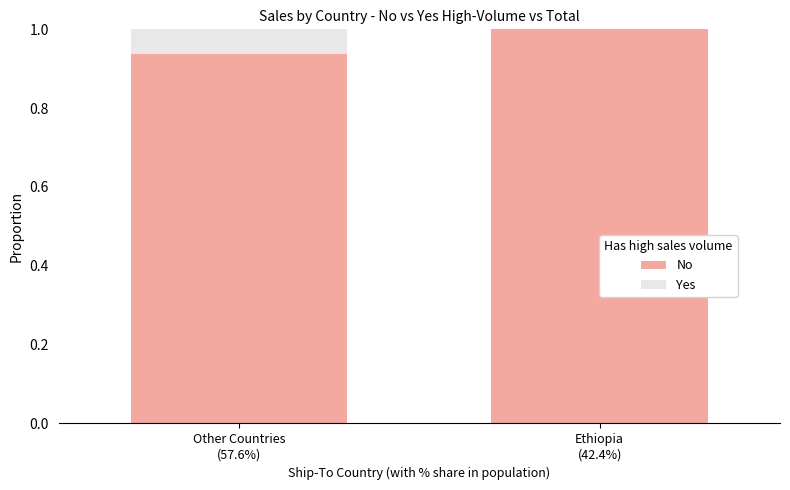

What are all the series names shown in the legend?

No, Yes